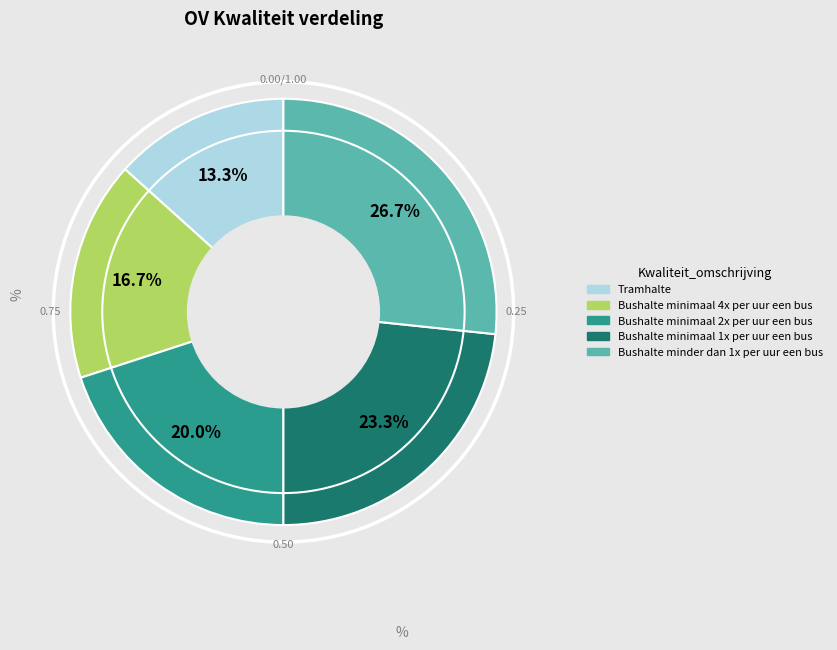

What is the ratio of the value at Bushalte minimaal 2x per uur een bus to the value at Tramhalte?

1.5